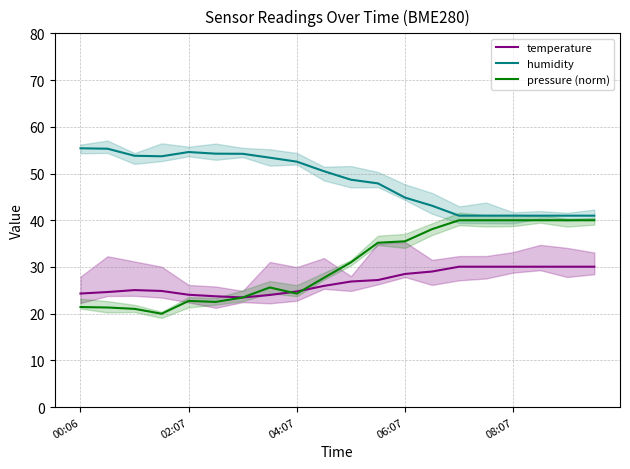

Is it true that pressure (norm) equals 25.5 at 18?

False